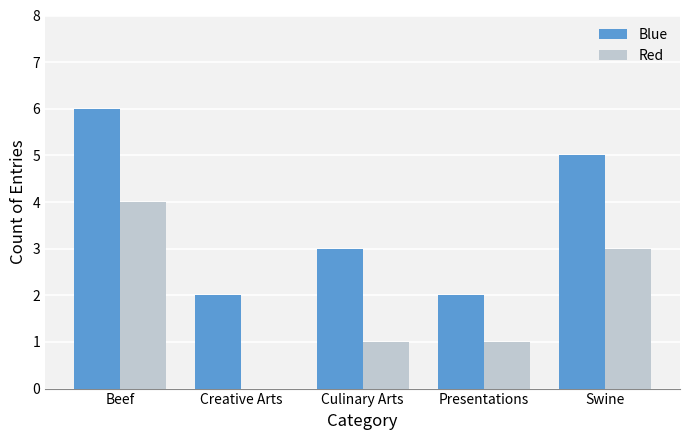

What is the sum of all Blue values?

18